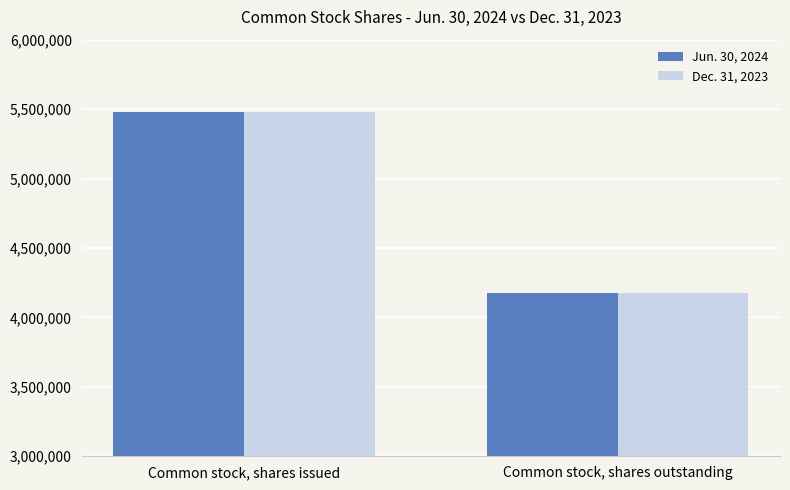

What is the label of the 2nd bar from the left?

Common stock, shares outstanding